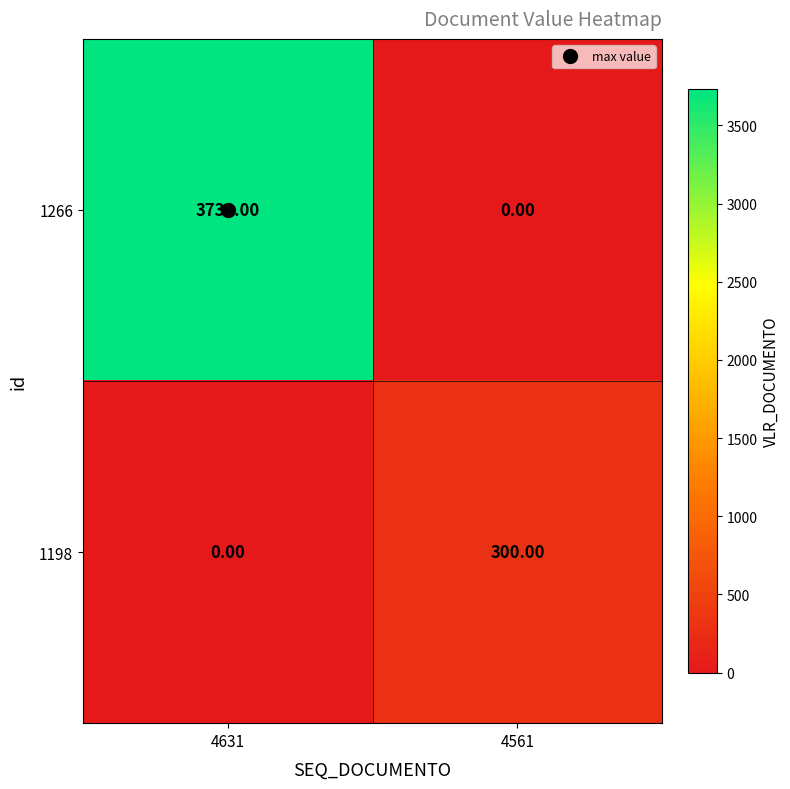

What is the average value of the 1198 series?

150